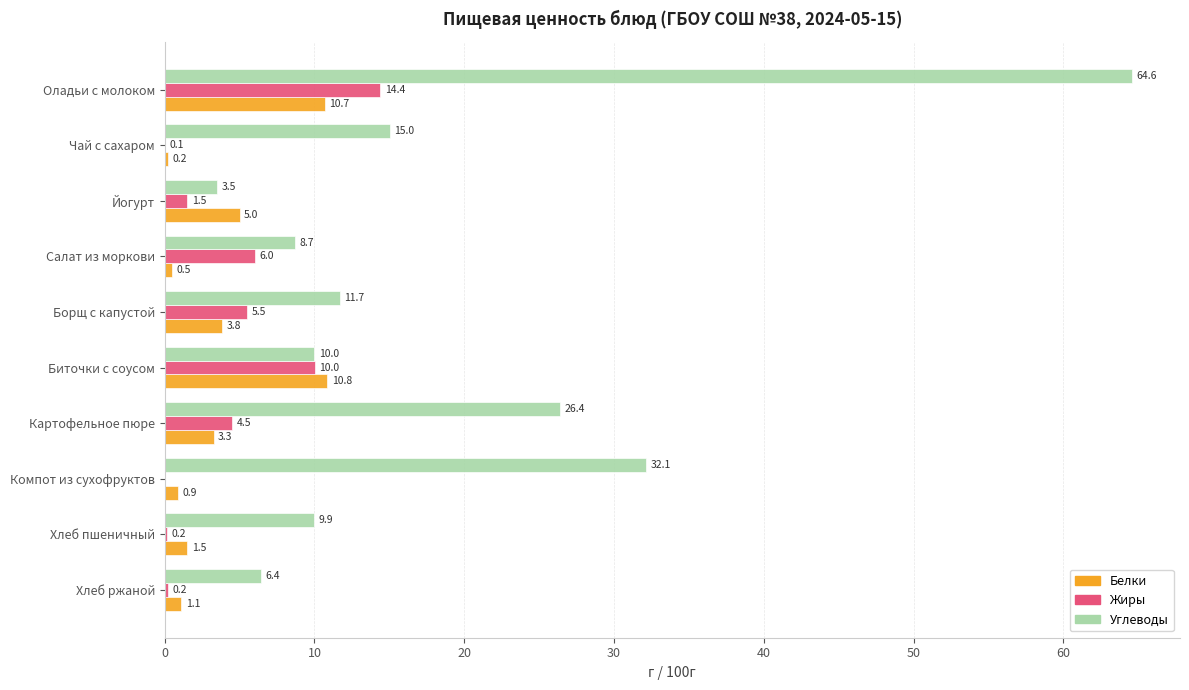

The Углеводы series shows 64.6 at Оладьи с молоком. True or false?

True